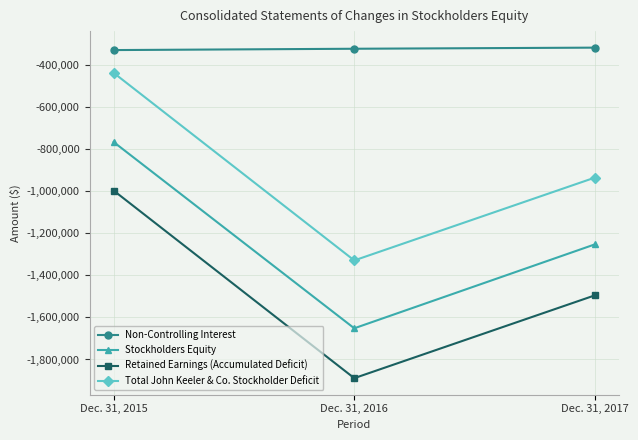

At which label does Stockholders Equity first exceed -1252548?

Dec. 31, 2015